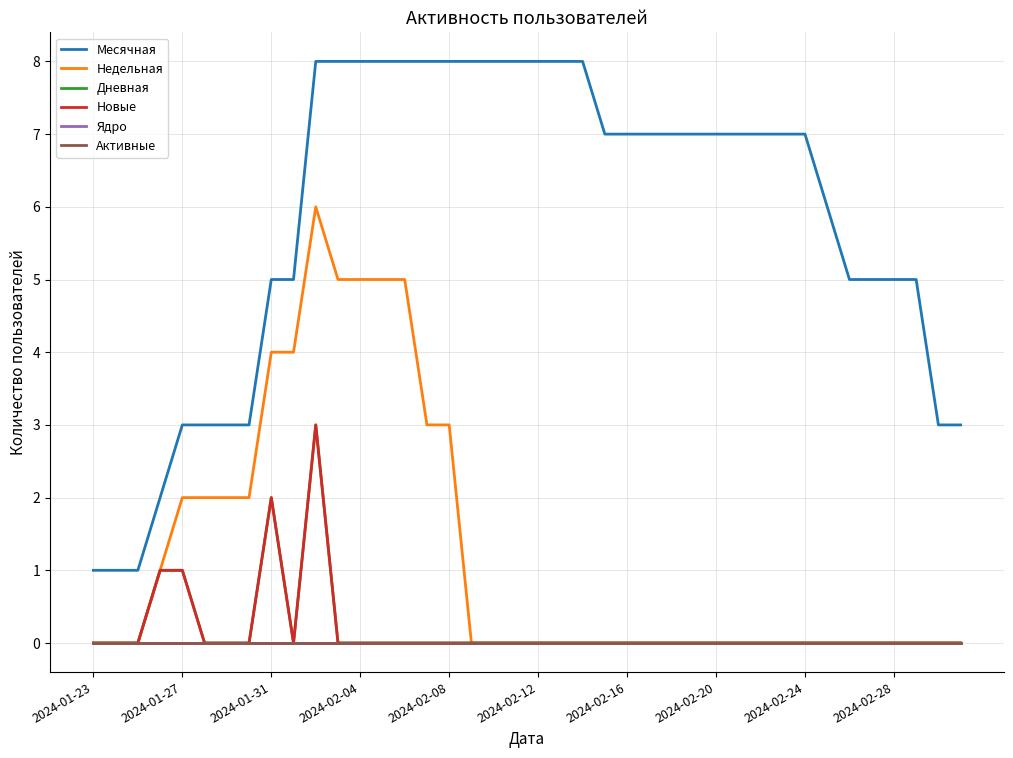

Does the chart have visible grid lines?

Yes